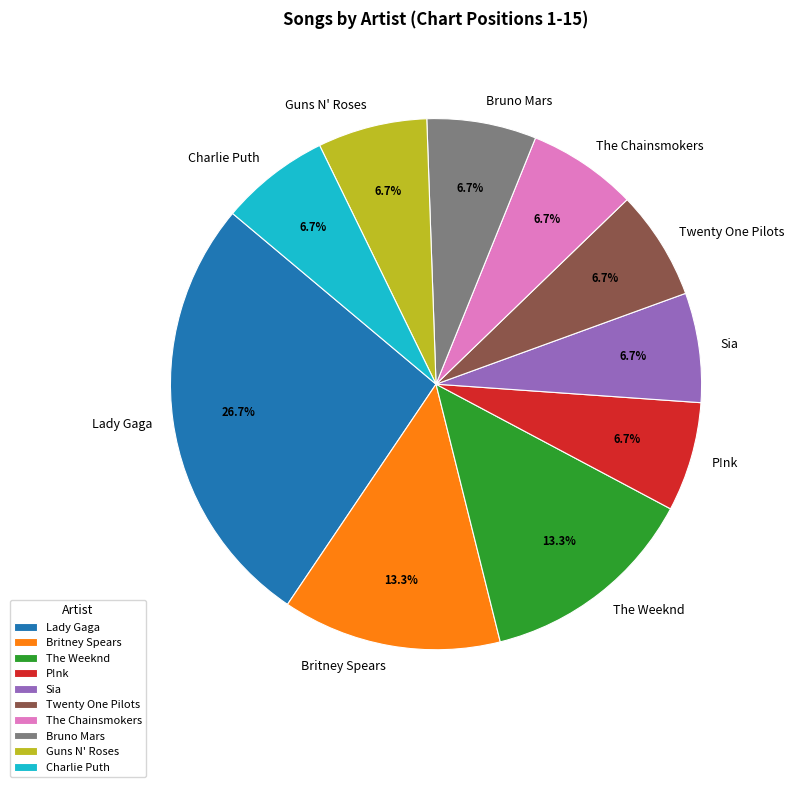

What percentage is the P!nk slice, to the nearest percent?

7%